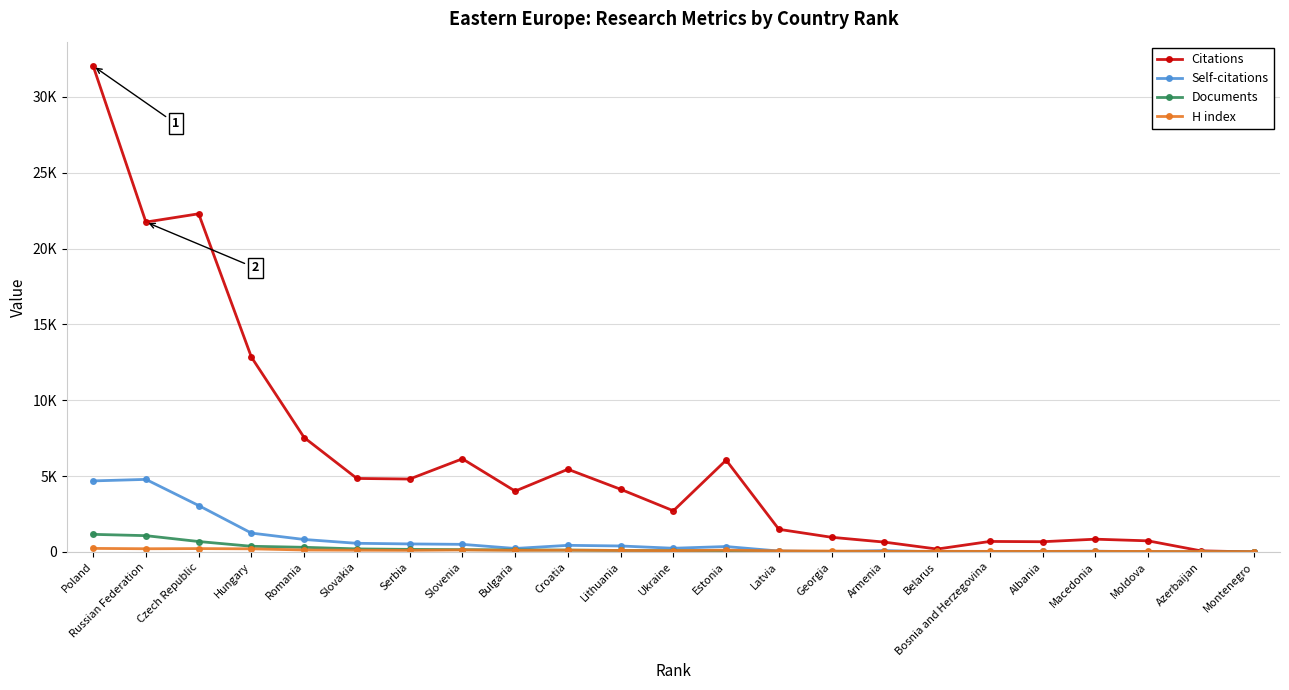

Where is the first local maximum for Self-citations?

Russian Federation